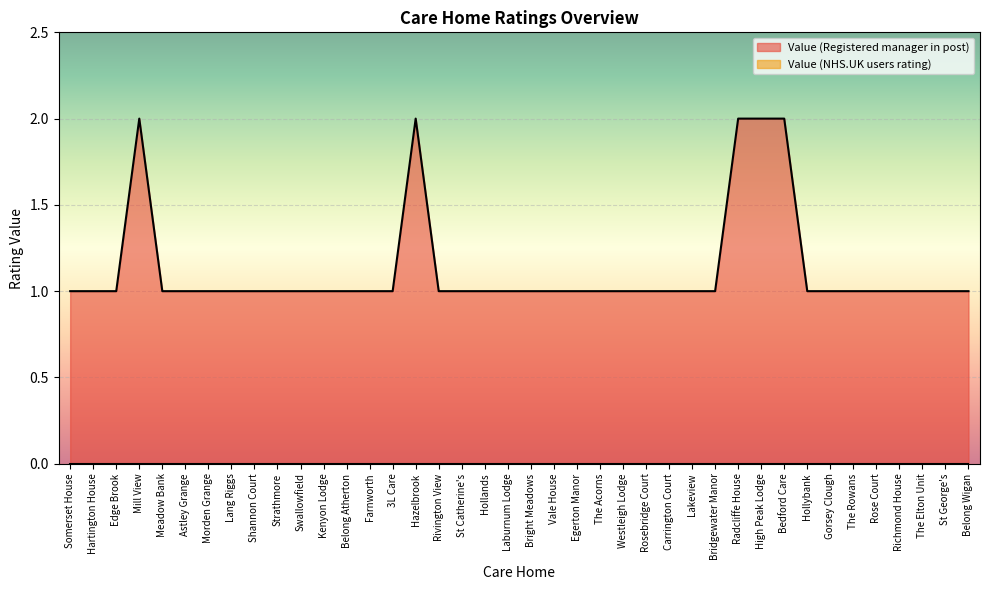

The chart shows a value of 1 at The Rowans. True or false?

True